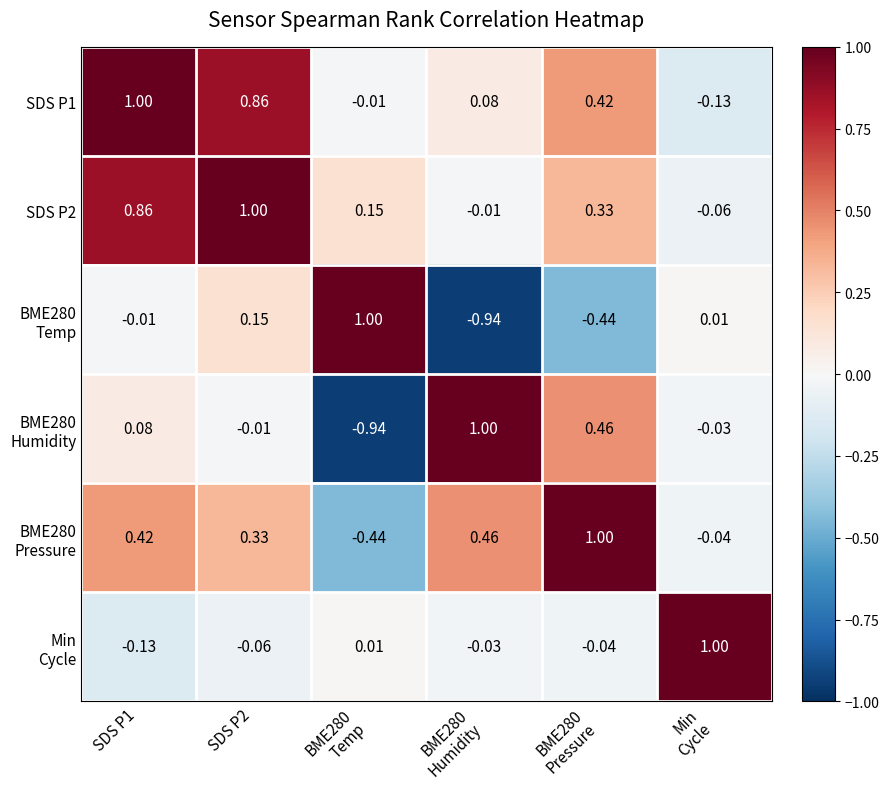

What is the total value across all series at SDS P1?

2.2